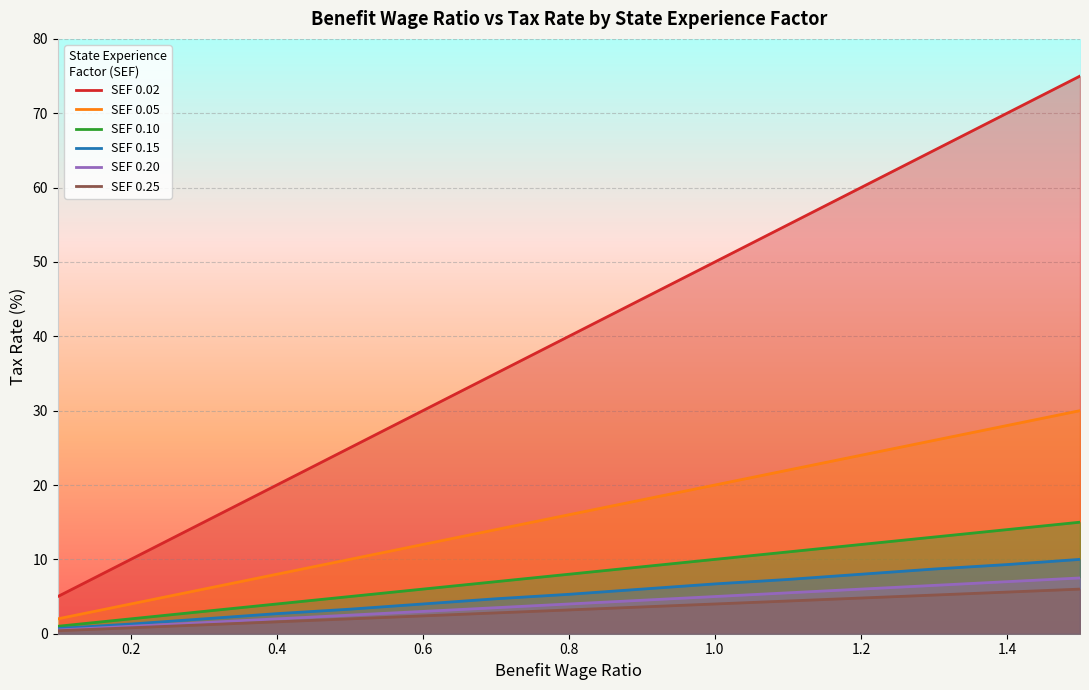

True or false: SEF 0.15 and SEF 0.02 intersect in this chart.

False